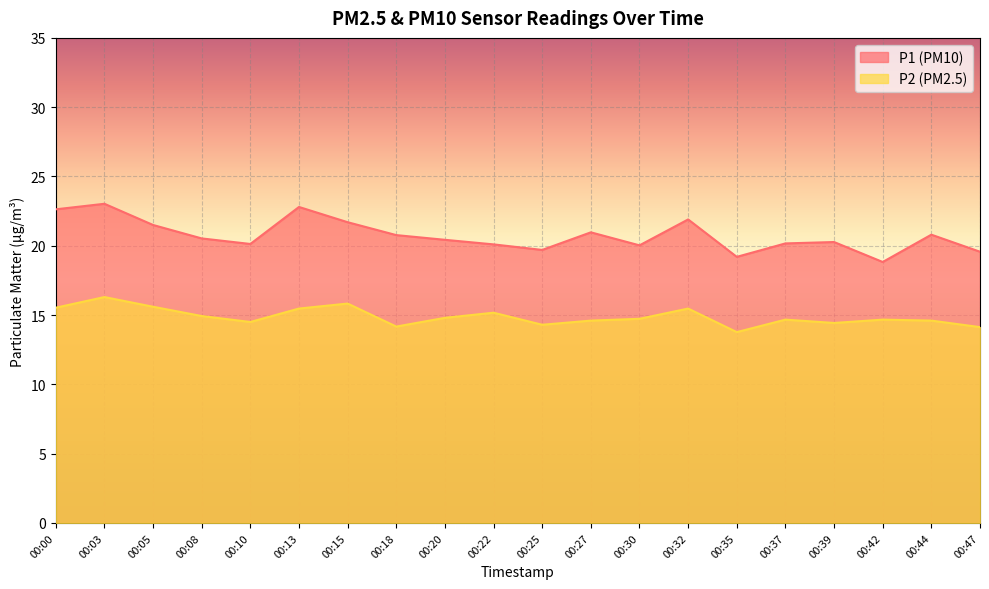

Reading left to right, extract all data points from this chart.

P1: 22.6	23.0	21.5	20.5	20.1	22.8	21.7	20.8	20.4	20.1	19.7	21.0	20.0	21.9	19.2	20.2	20.3	18.8	20.8	19.6
P2: 15.5	16.3	15.6	14.9	14.5	15.5	15.8	14.2	14.8	15.2	14.3	14.6	14.7	15.5	13.8	14.7	14.4	14.7	14.6	14.1